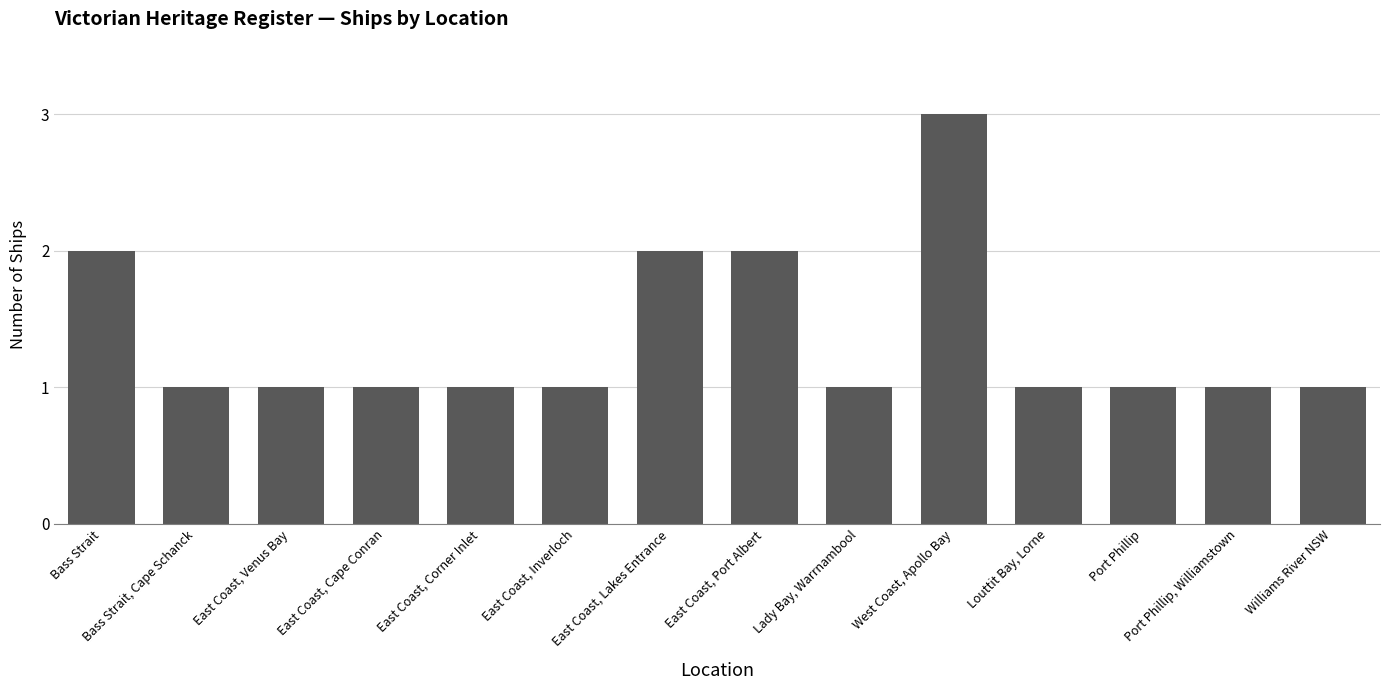

How many values are between 1 and 2?

13